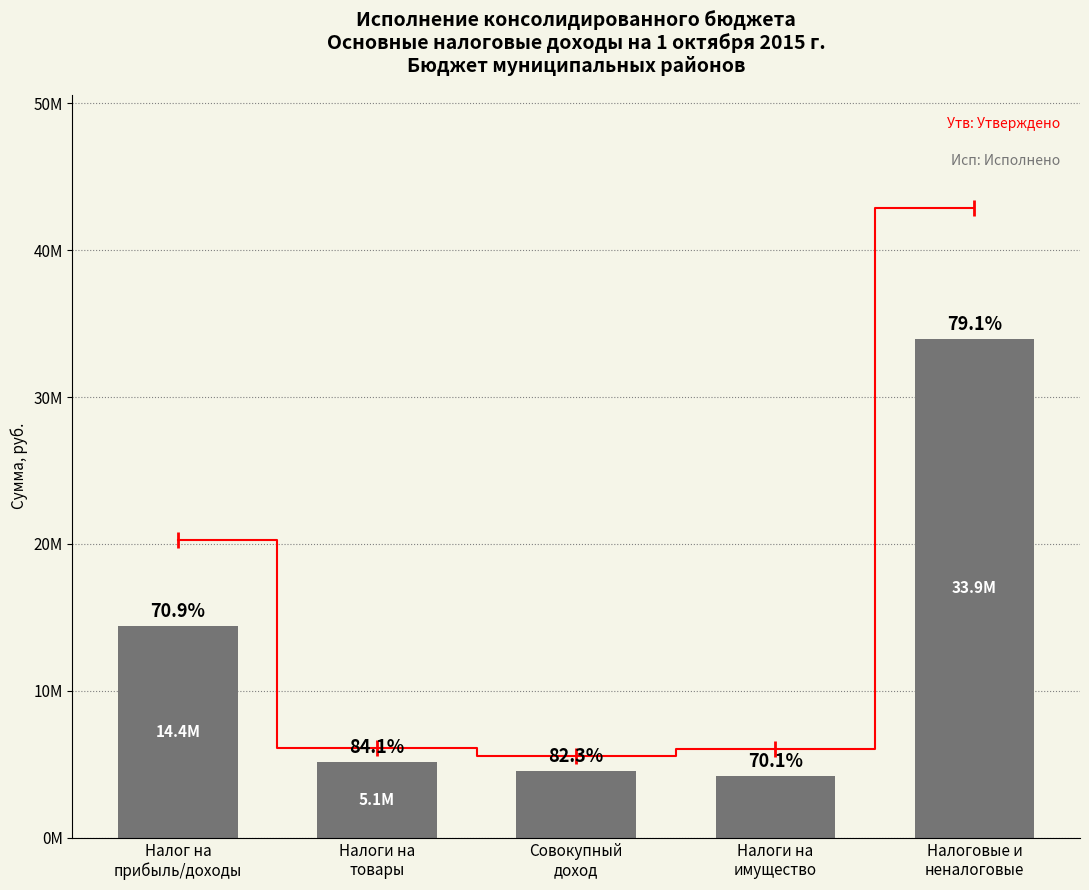

What is the label of the 5th bar from the left?

Налоговые и
неналоговые